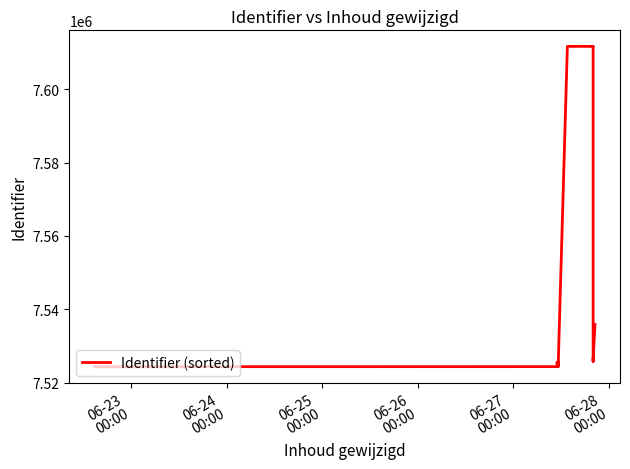

What is the value of the 8th point from the left?

7611662